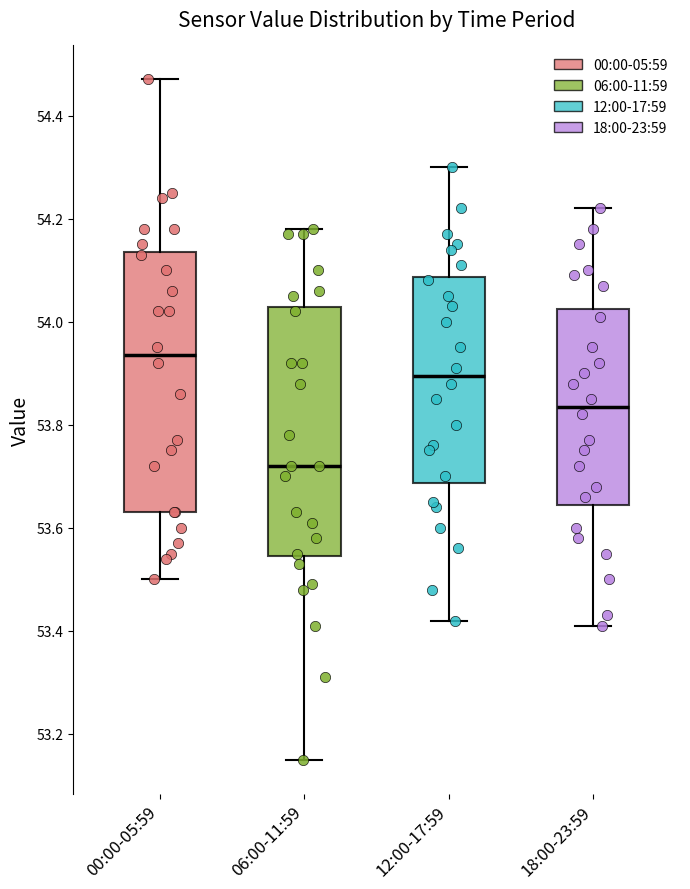

Which box has the highest median line?

00:00-05:59